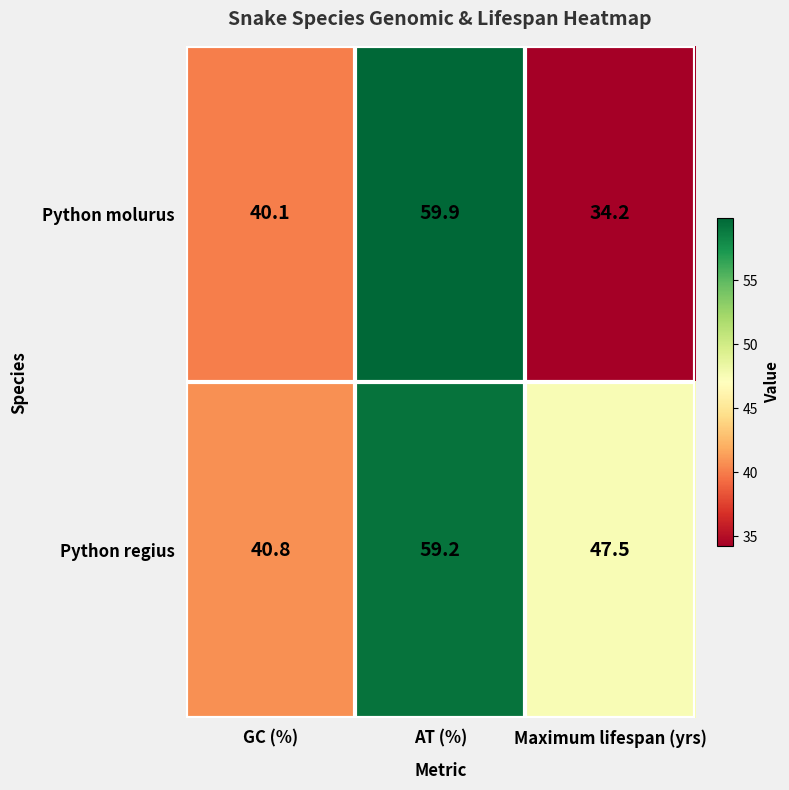

The Python regius series shows 59.2 at AT (%). True or false?

True